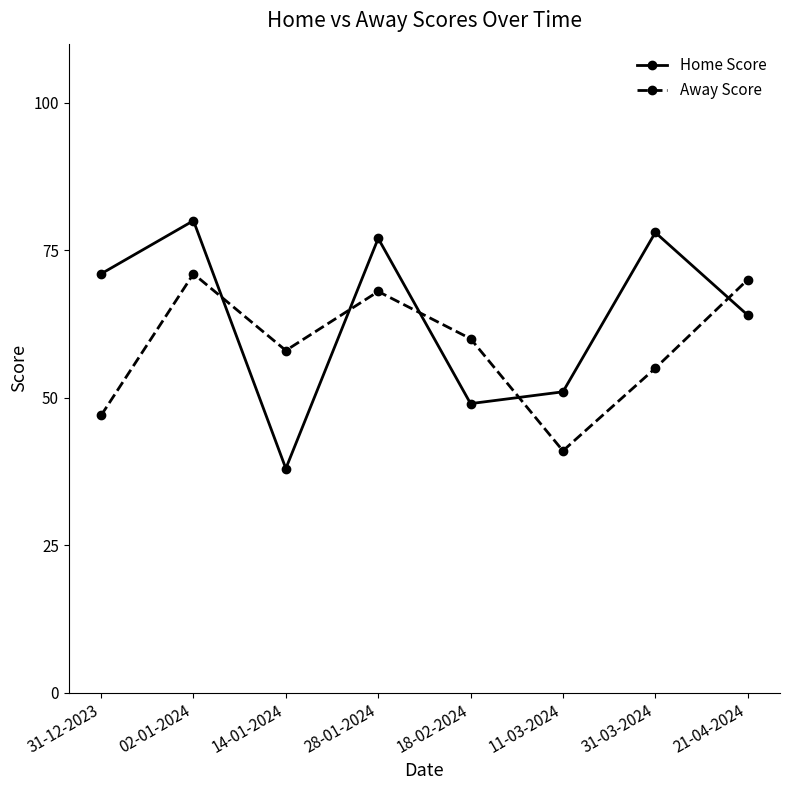

Reading left to right, extract all data points from this chart.

Home Score: 71	80	38	77	49	51	78	64
Away Score: 47	71	58	68	60	41	55	70